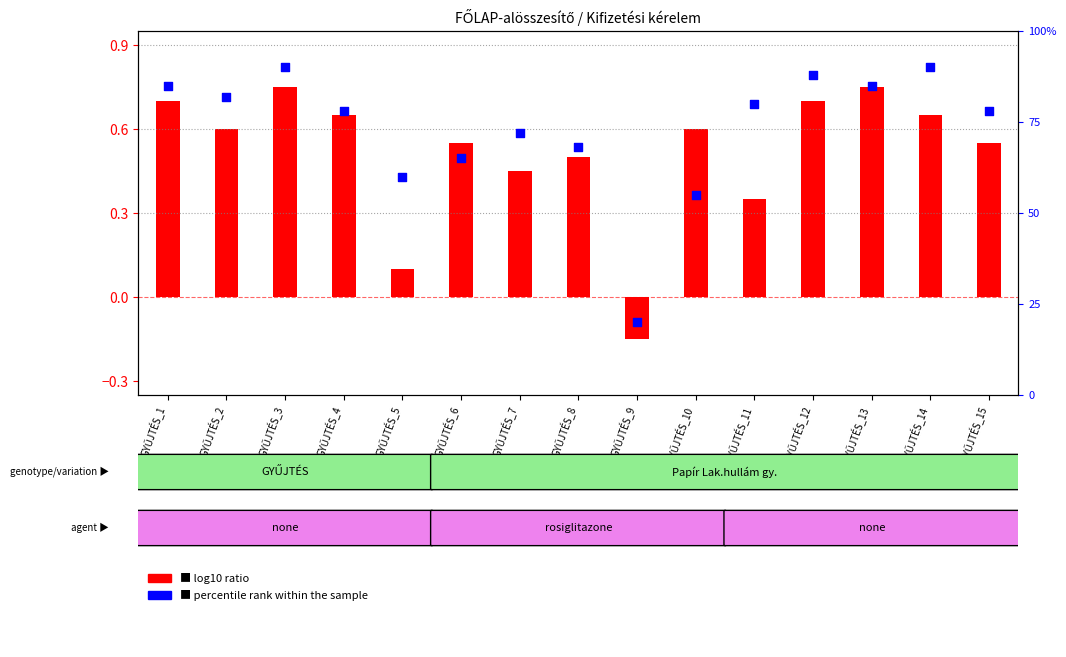

At how many categories does at least one series exceed 0?

15